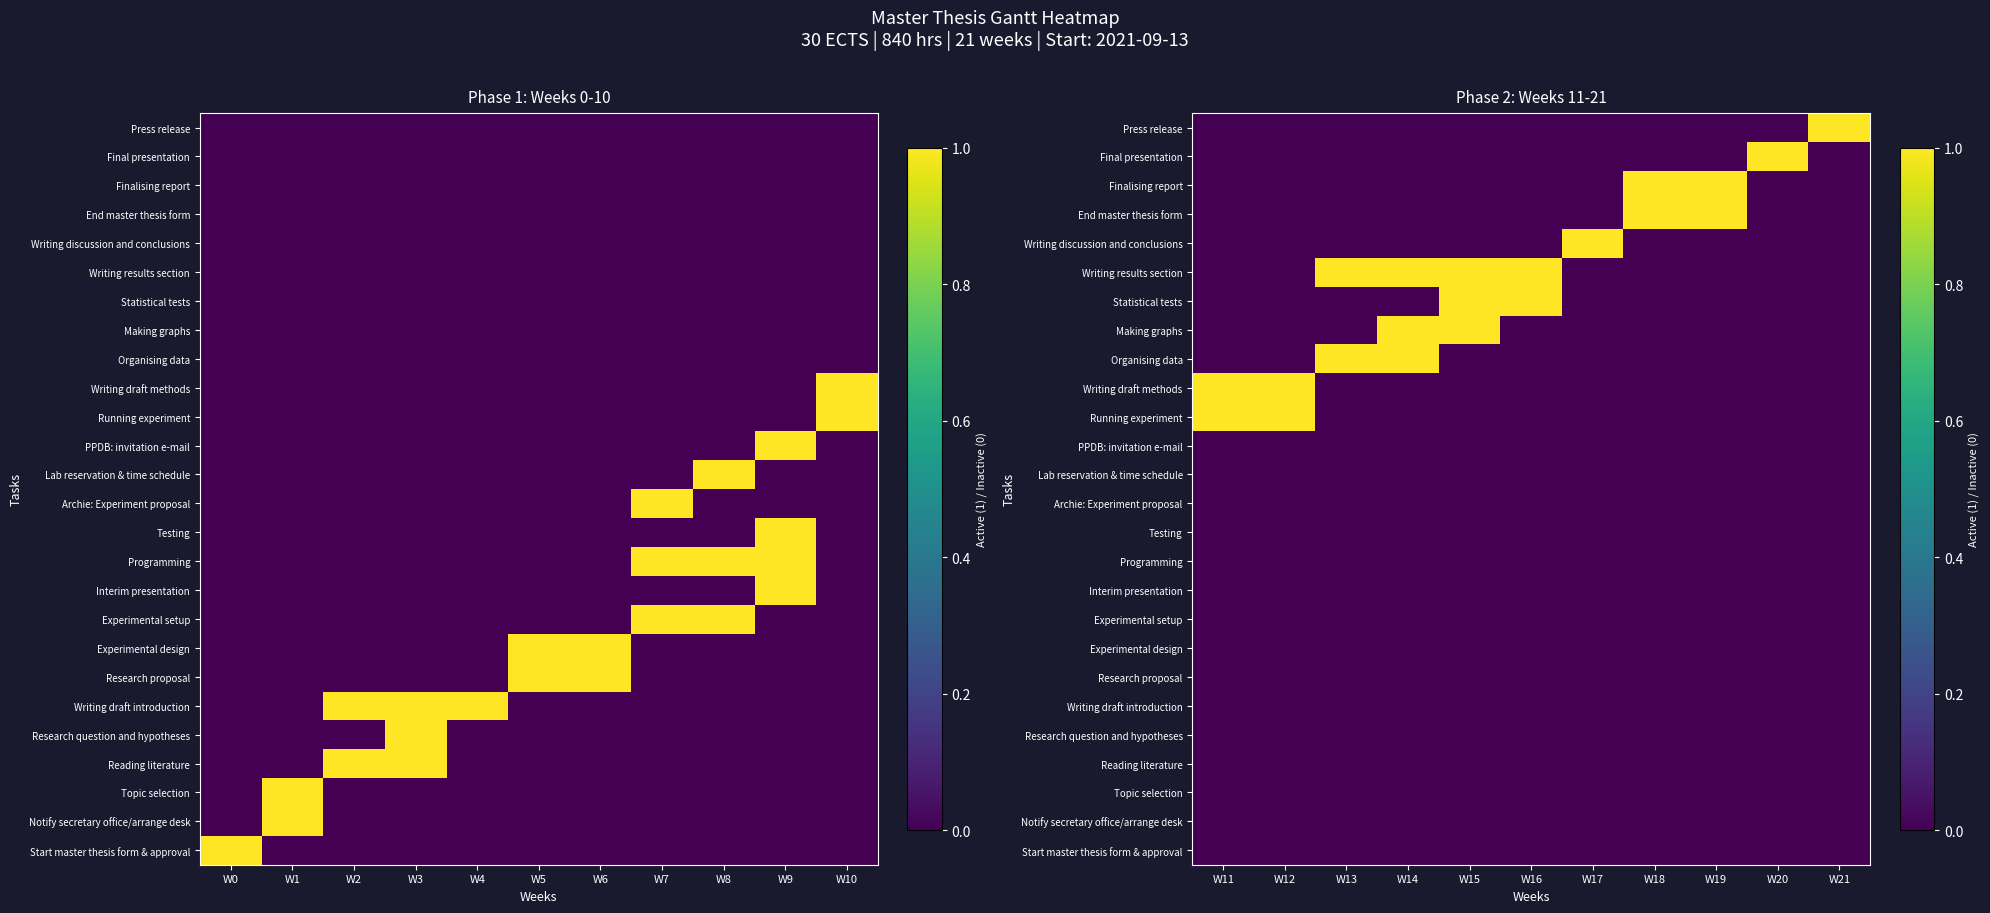

What is the difference between the highest and lowest values at W17?

1